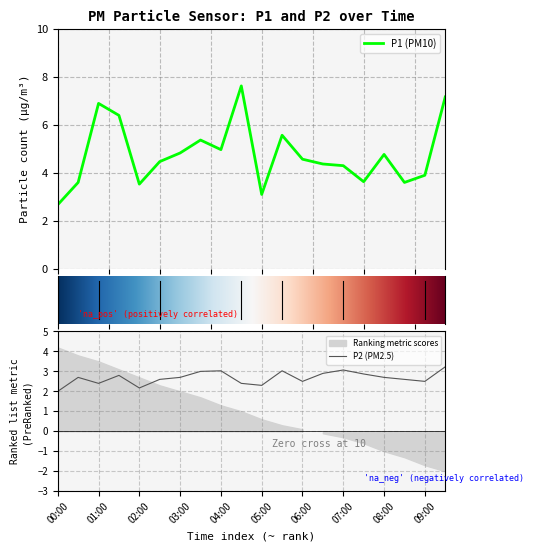

Reading left to right, what are all the values shown in this chart?

P1: 00:00=2.7	00:30=3.6	01:00=6.9	01:30=6.4	02:00=3.5	02:30=4.5	03:00=4.8	03:30=5.4	04:00=5.0	04:30=7.6	05:00=3.1	05:30=5.6	06:00=4.6	06:30=4.4	07:00=4.3	07:30=3.6	08:00=4.8	08:30=3.6	09:00=3.9	09:30=7.2
P2: 00:00=2.0	00:30=2.7	01:00=2.4	01:30=2.8	02:00=2.2	02:30=2.6	03:00=2.7	03:30=3.0	04:00=3.0	04:30=2.4	05:00=2.3	05:30=3.0	06:00=2.5	06:30=2.9	07:00=3.1	07:30=2.9	08:00=2.7	08:30=2.6	09:00=2.5	09:30=3.2